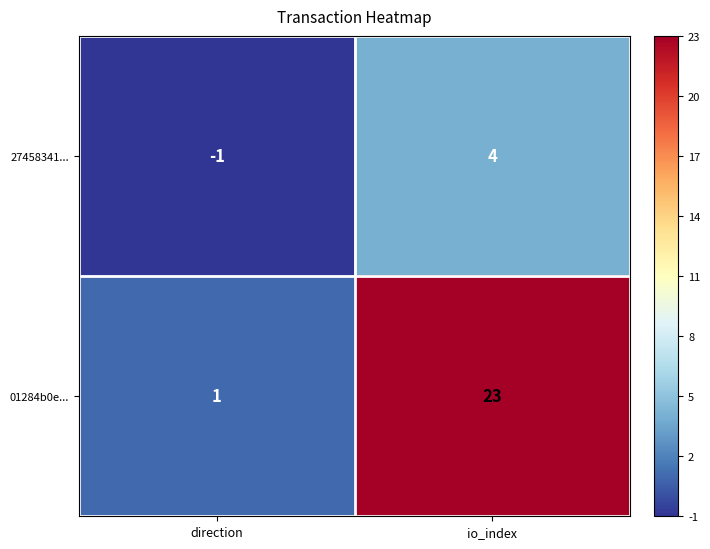

Reading left to right, list all the values displayed in this chart.

27458341...: direction=-1	io_index=4
01284b0e...: direction=1	io_index=23